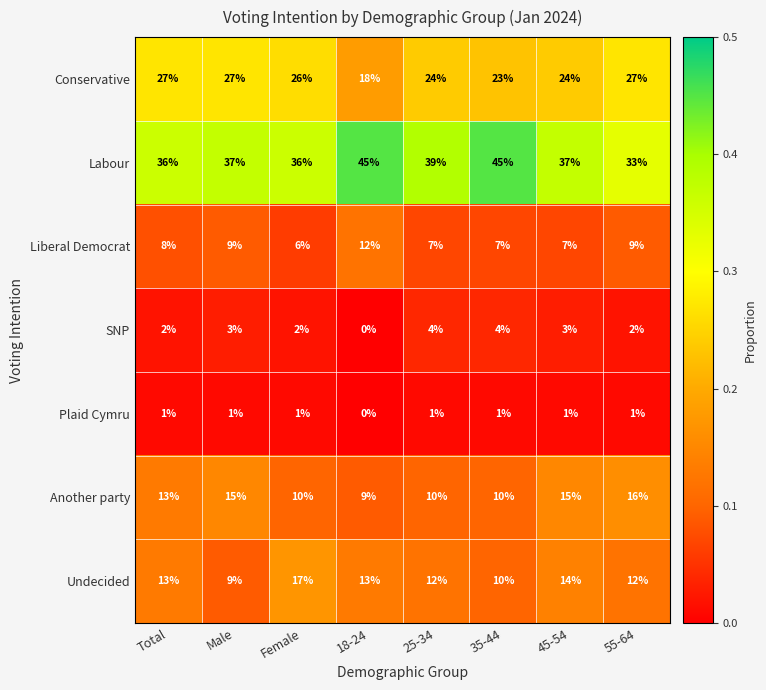

Where is Plaid Cymru nearest to the value 0?

18-24